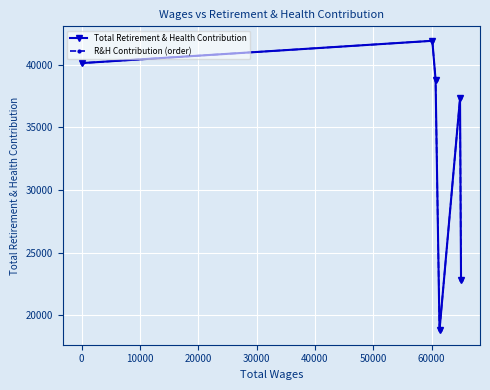

How many series are shown in this chart?

2